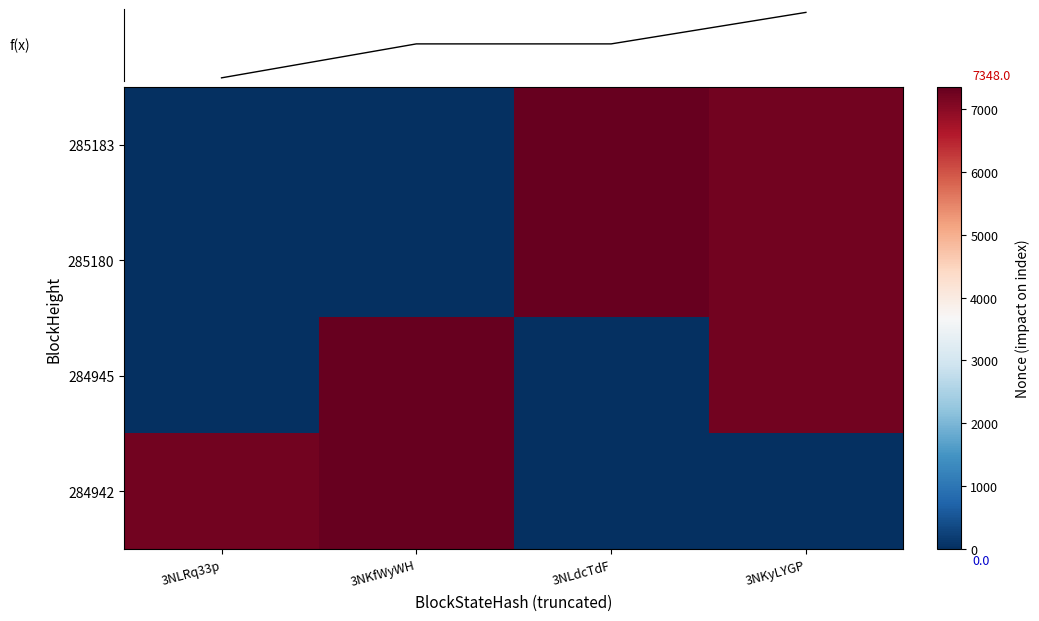

The f(x) series shows 14696 at 3NLdcTdF. True or false?

True